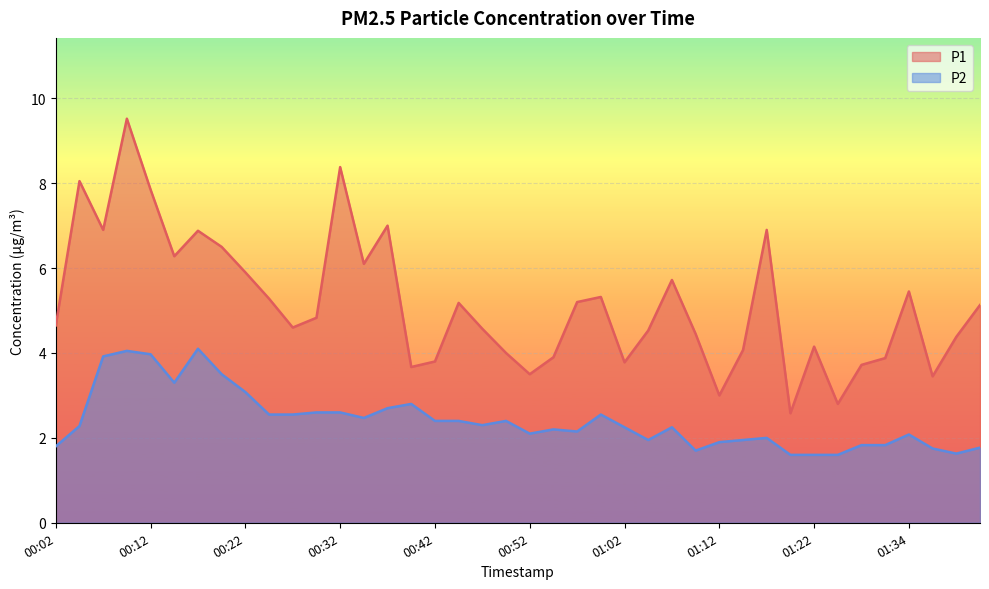

What is the label of the 7th point from the left?

00:17